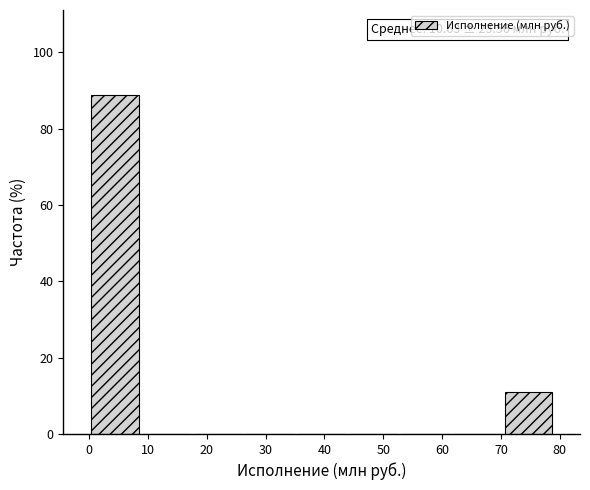

Over which range of the x-axis is the bar tallest?

0 to 9